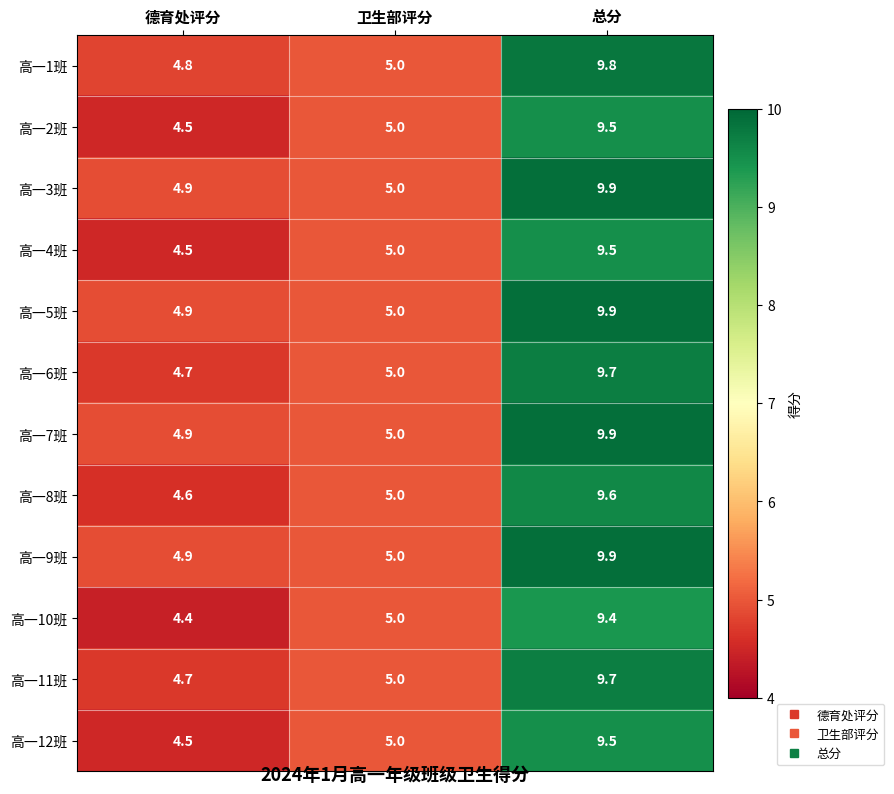

What value does the 高一1班 series have at 德育处评分?

4.8